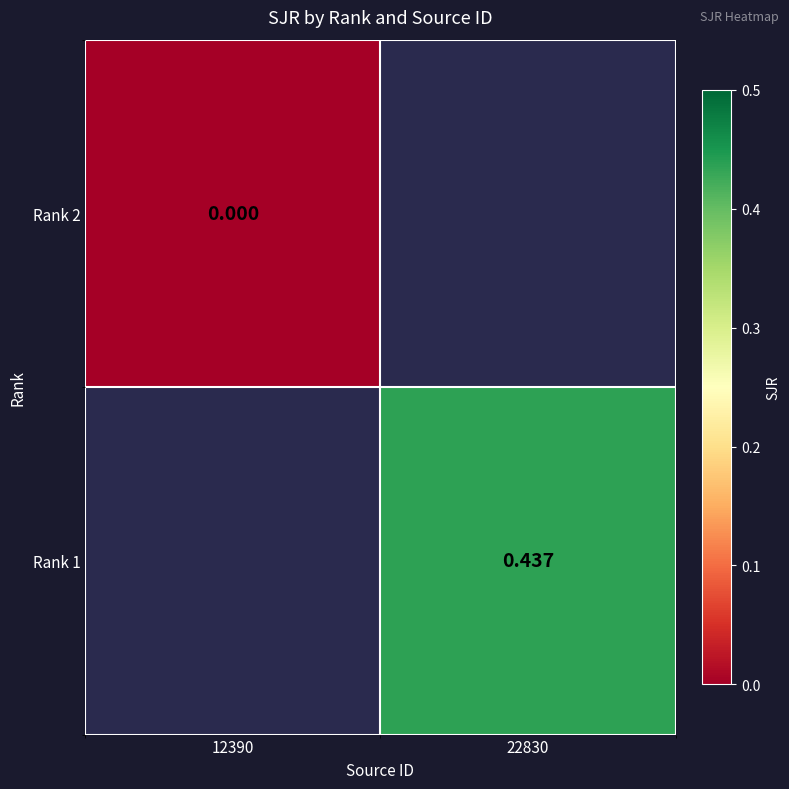

Rank the categories by Rank 1 value from highest to lowest.

12390, 22830